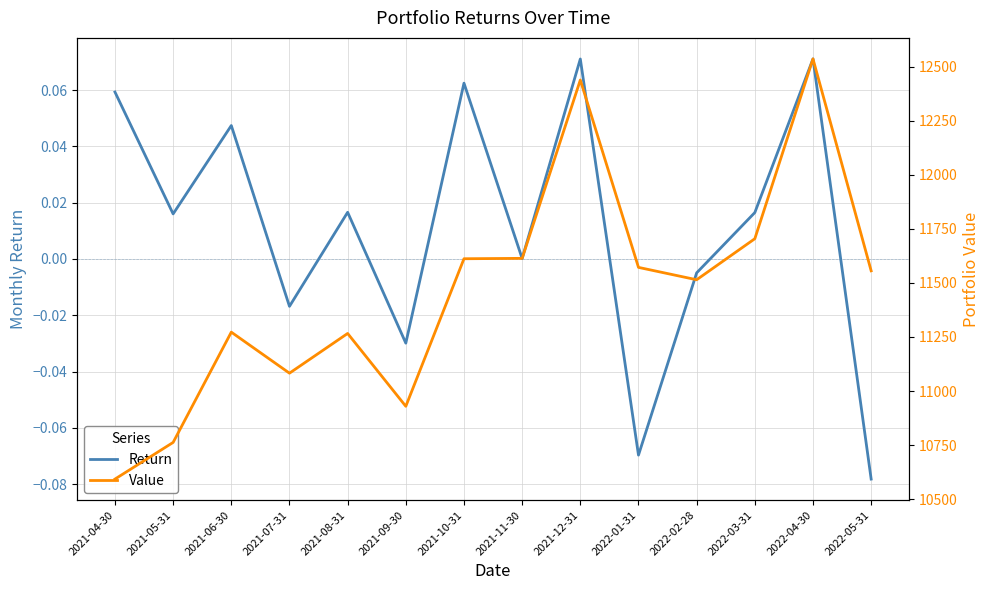

At 2021-10-31, list the series in order from largest to smallest.

Value, Return